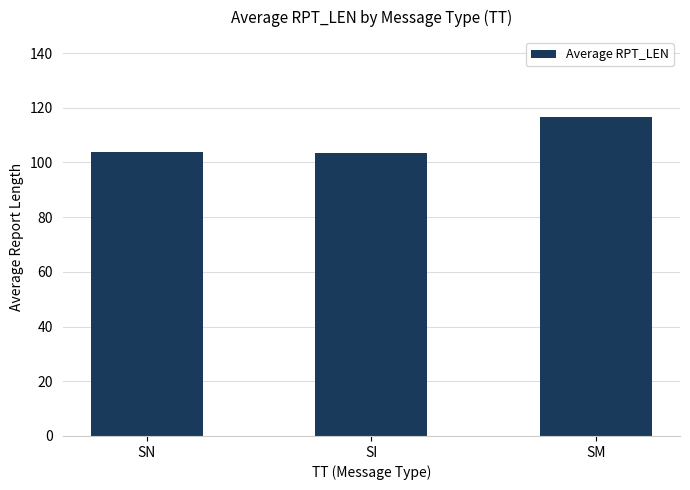

What is the minimum value shown in the chart?

103.5